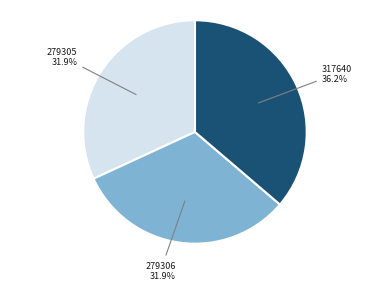

What is the ratio of the value at 279305 to the value at 279306?

1.0